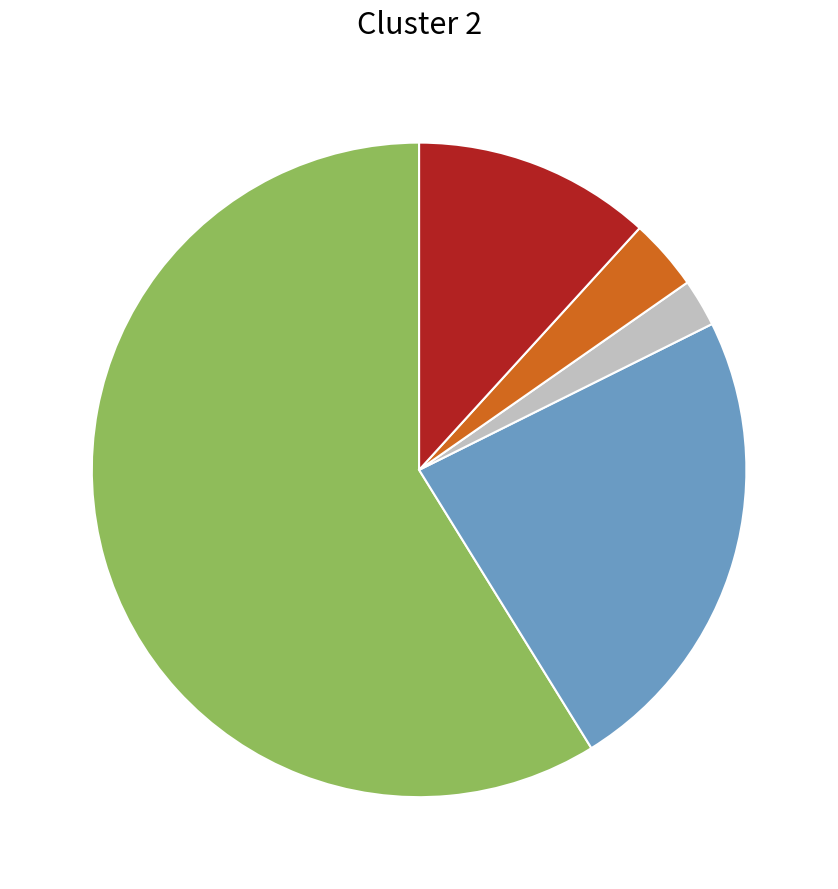

Is there a majority slice in this chart?

Yes